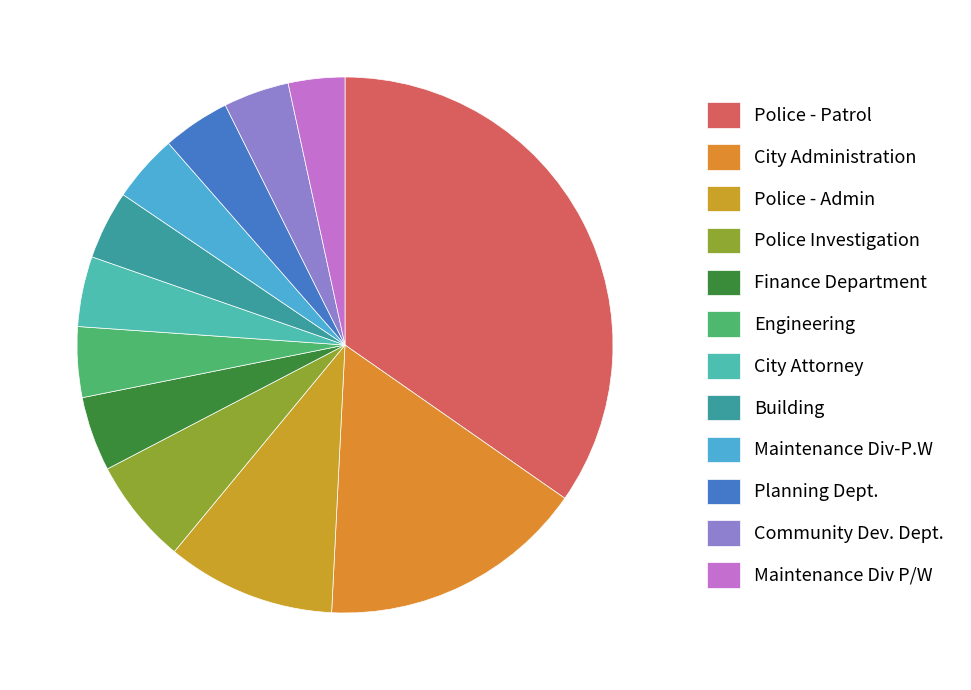

To the nearest percent, what percentage of the pie is City Administration?

16%